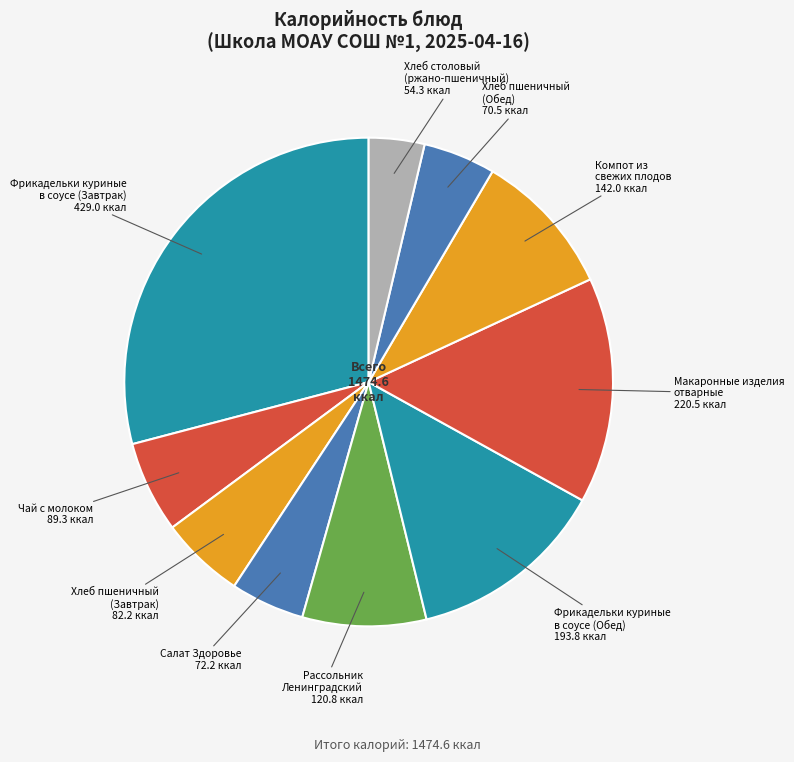

How many slices are in this pie chart?

10